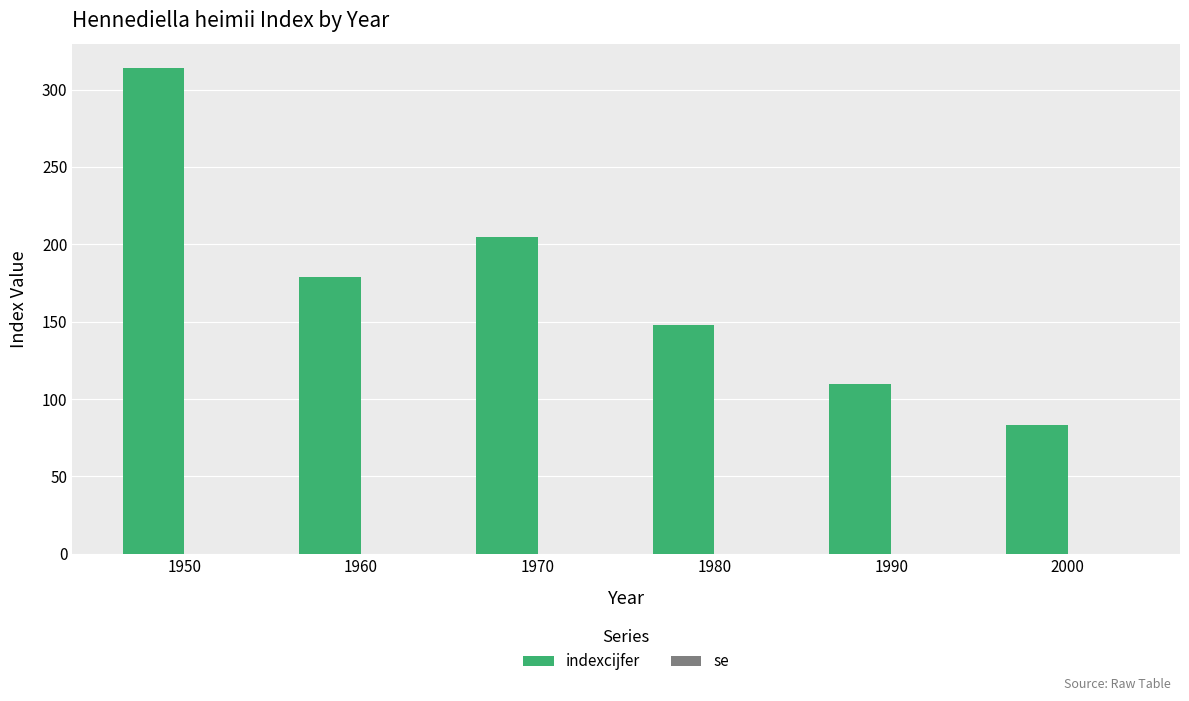

True or false: the data shows 518 at 1950.

False